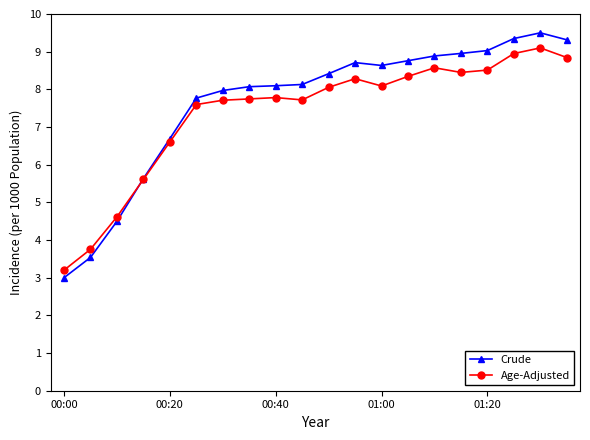

How many series are shown in this chart?

2